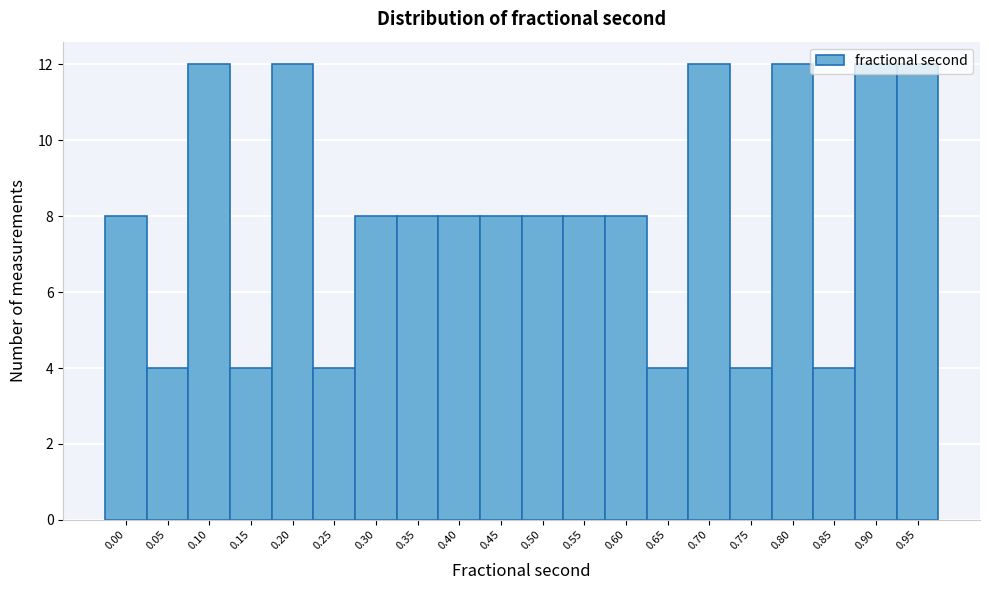

Approximately how many times larger is the value at 0.80 compared to 0.45?

1.5